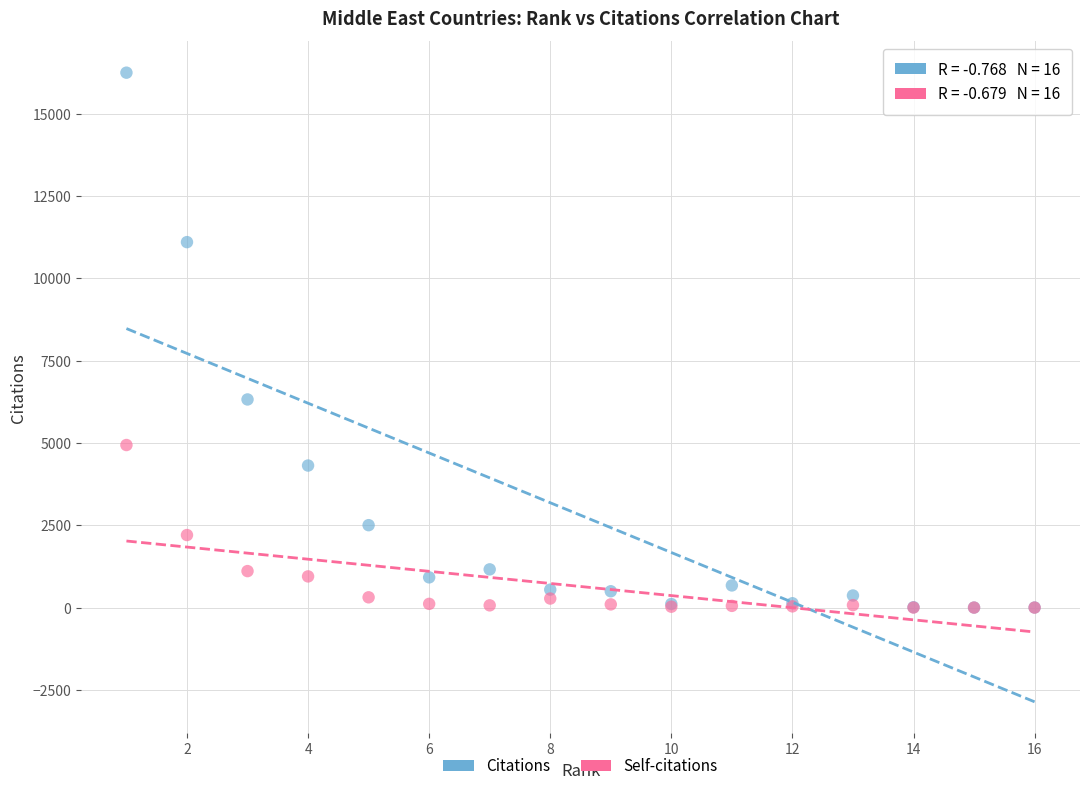

In the Citations series, what Y value is closest to 8123?

6321